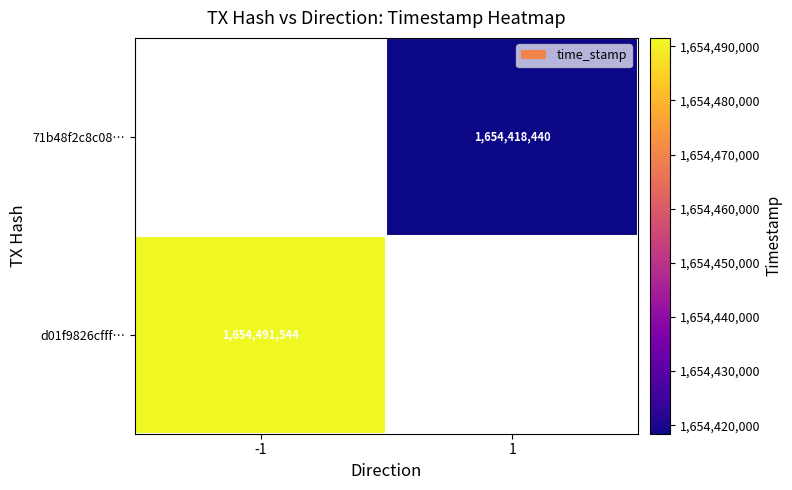

Is the value of 71b48f2c8c08… at 1 greater than the value of d01f9826cfff… at -1?

No